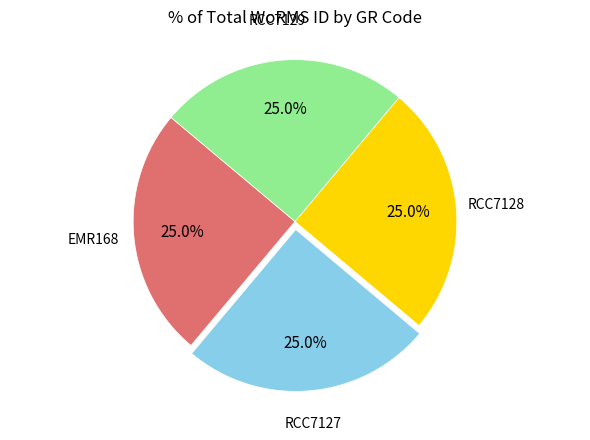

Is there a majority slice in this chart?

No